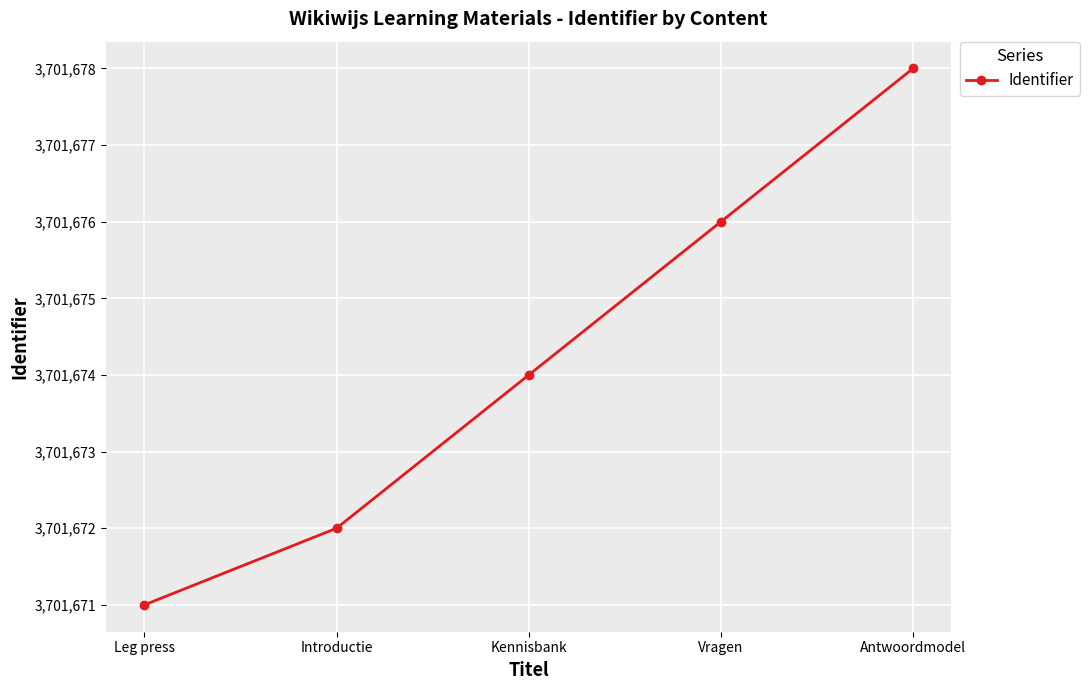

What is the ratio of the value at Introductie to the value at Antwoordmodel?

1.0